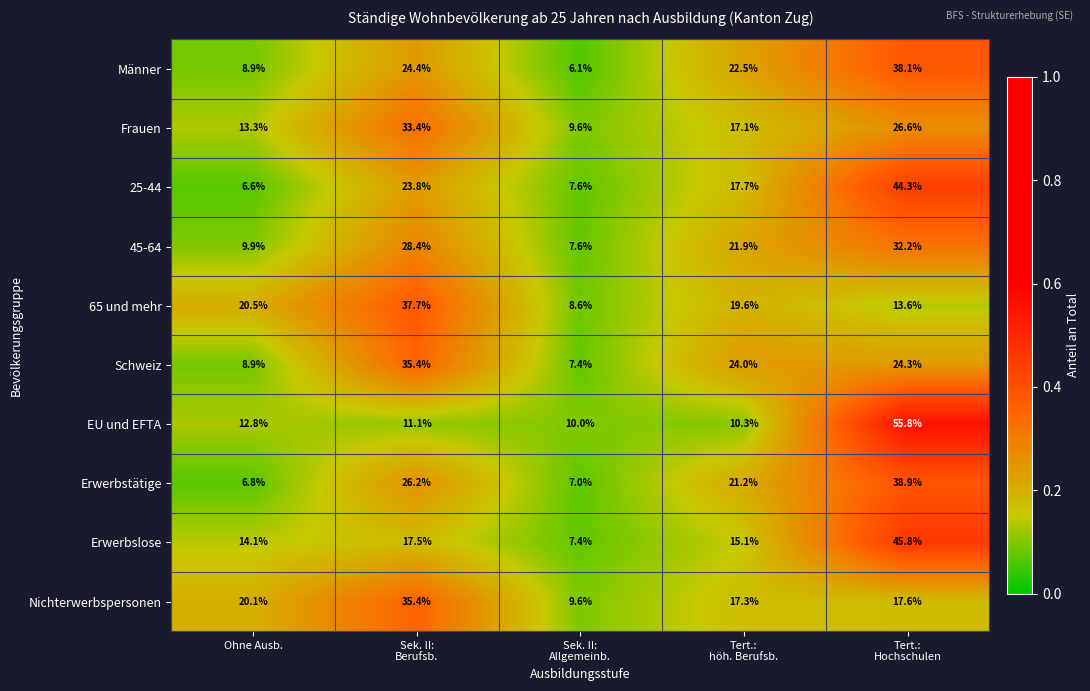

Which category has the lowest value across all series?

Sek. II:
Allgemeinb.